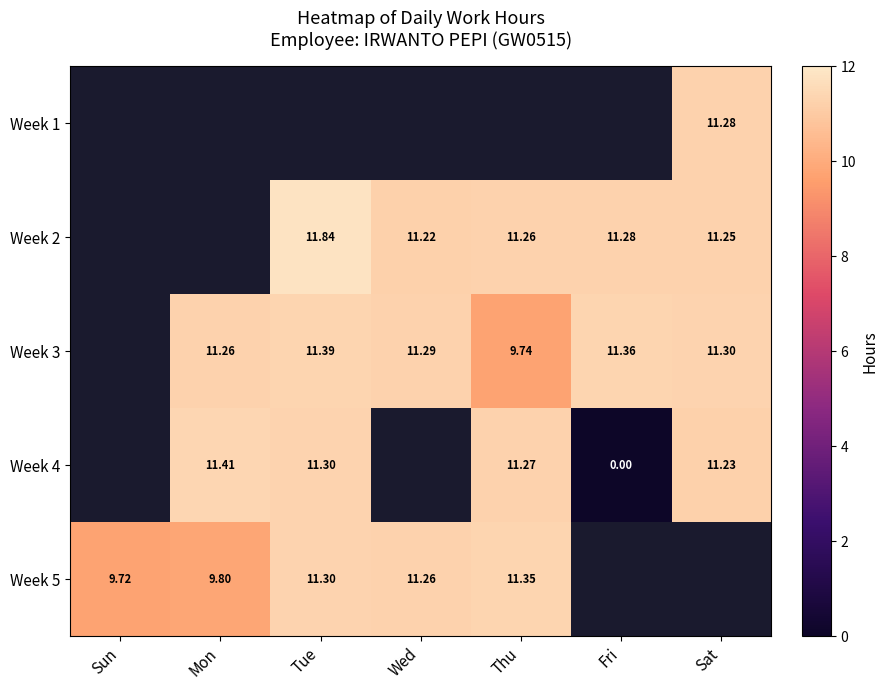

Is the value of Week 4 at Tue greater than the value of Week 2 at Fri?

Yes